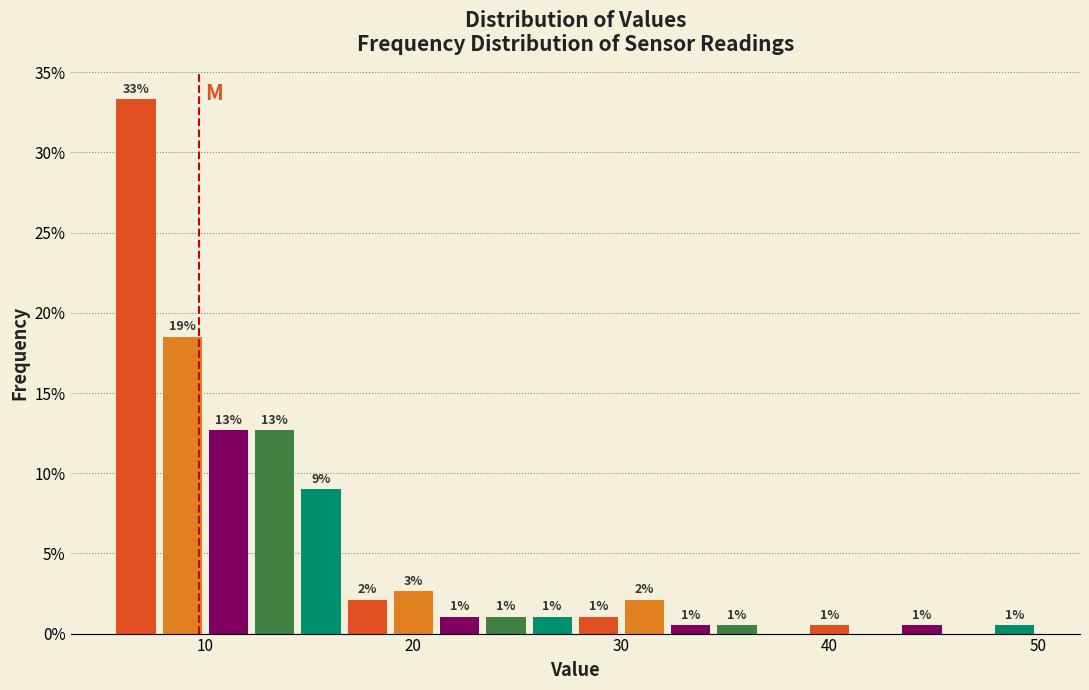

Around what value on the x-axis is the tallest bar? Give the approximate position of its centre, as read against the axis.

7